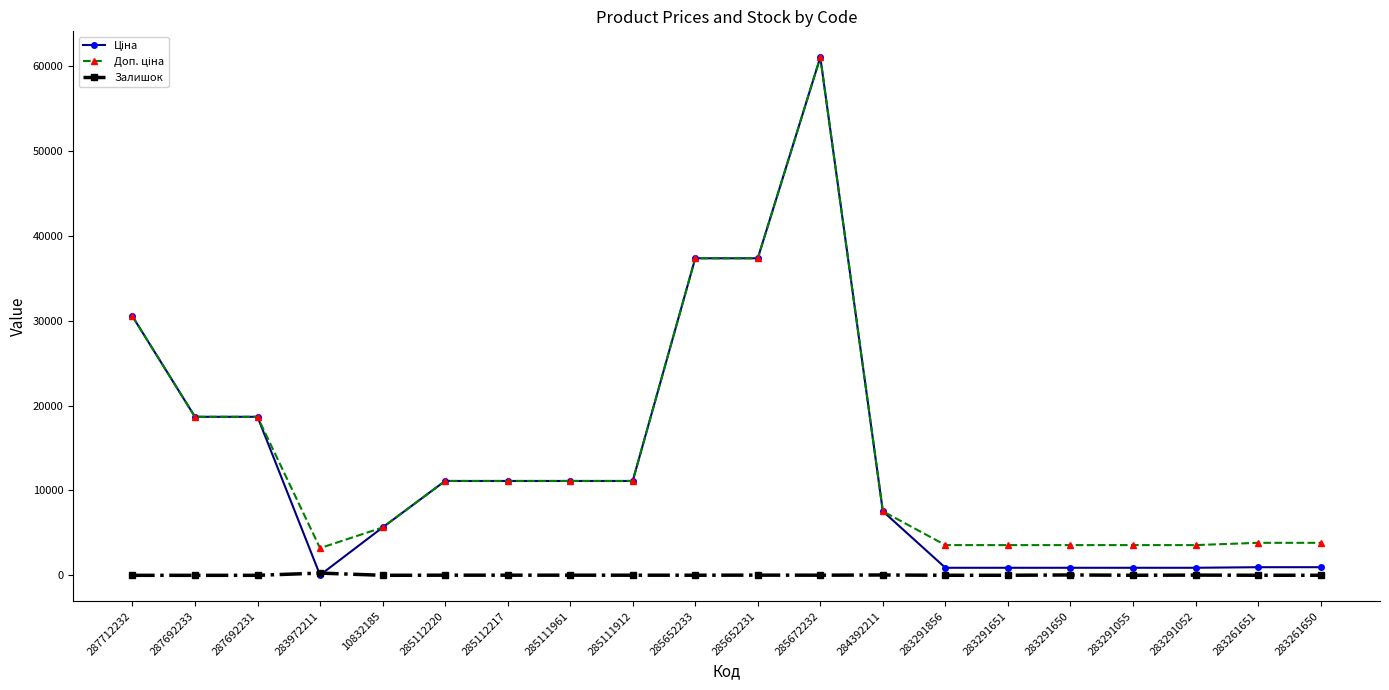

At which category is the sum across all series the highest?

285672232